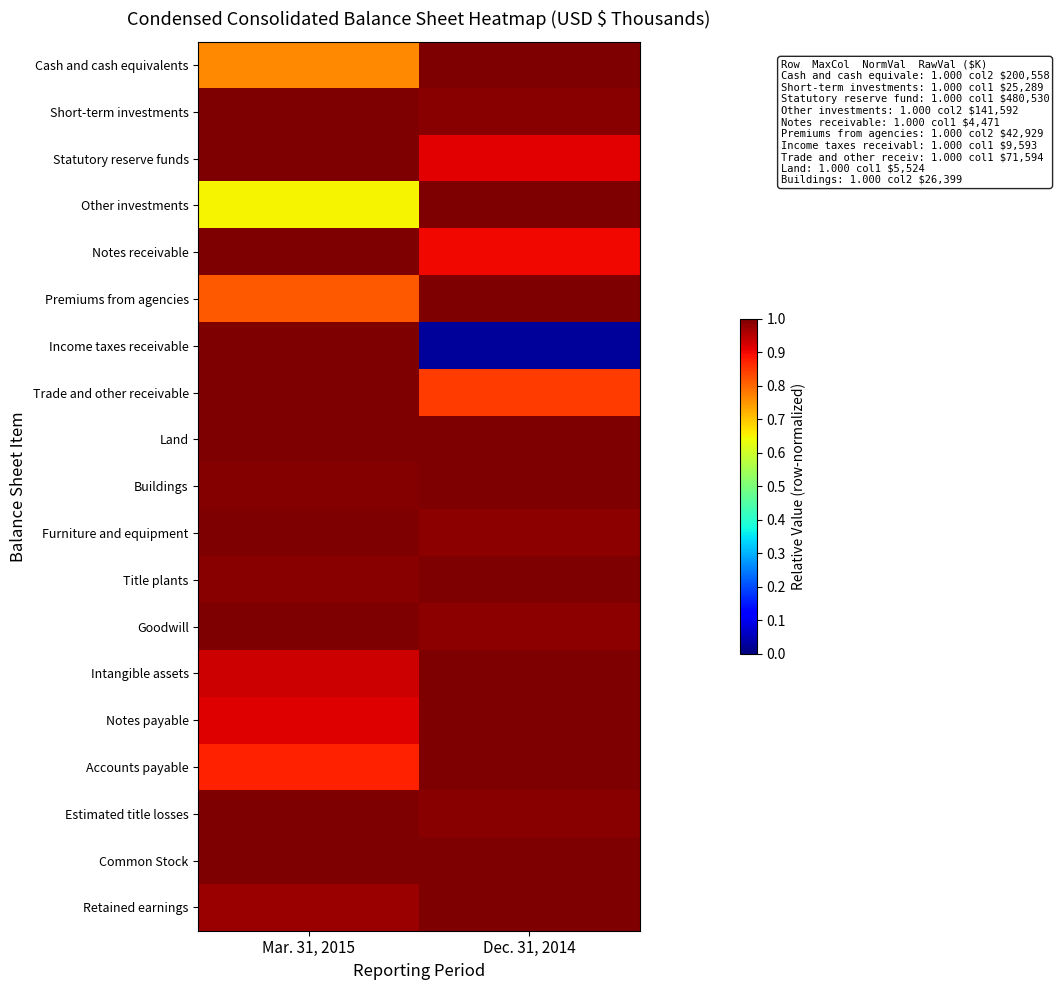

At Mar. 31, 2015, list the series in order from largest to smallest.

Short-term investments, Statutory reserve funds, Notes receivable, Income taxes receivable, Trade and other receivable, Land, Furniture and equipment, Goodwill, Estimated title losses, Common Stock, Buildings, Title plants, Retained earnings, Intangible assets, Notes payable, Accounts payable, Premiums from agencies, Cash and cash equivalents, Other investments